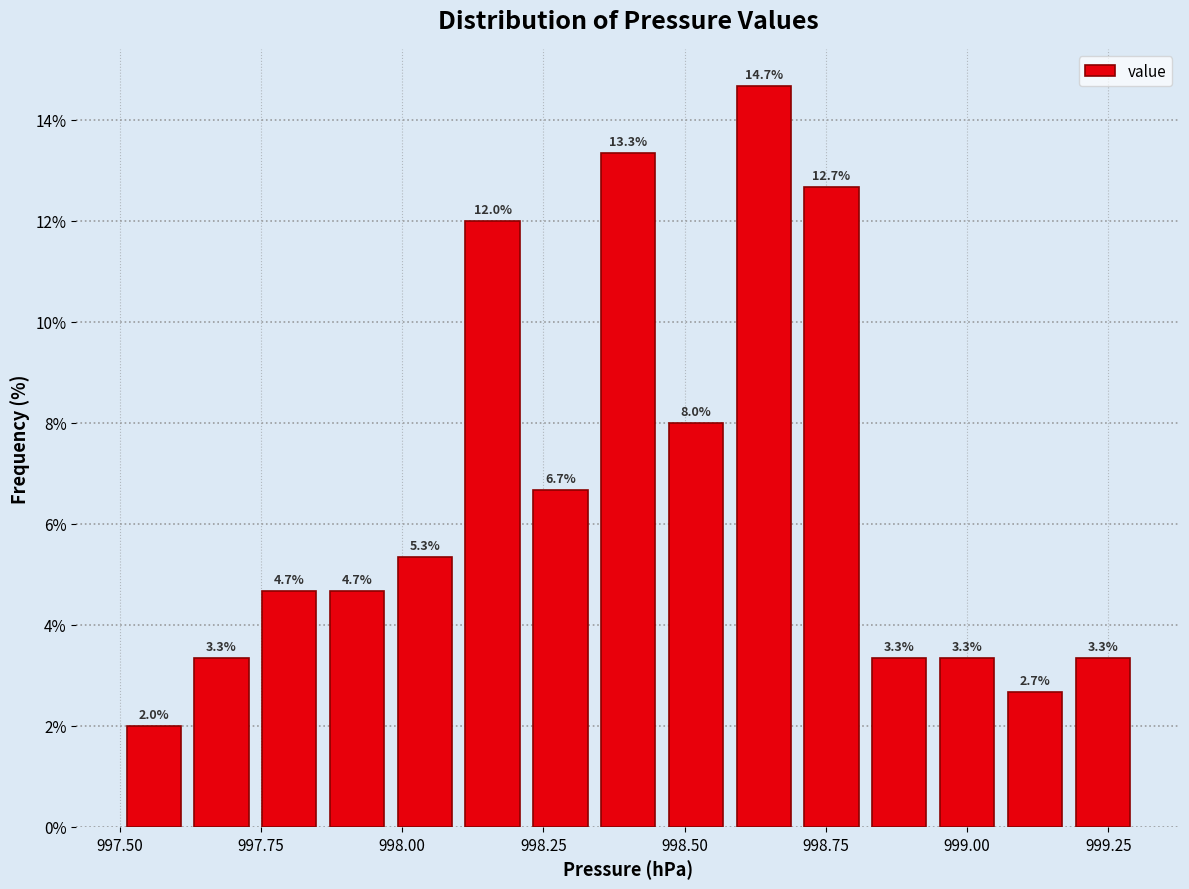

Around what value on the x-axis is the tallest bar? Give the approximate position of its centre, as read against the axis.

998.65